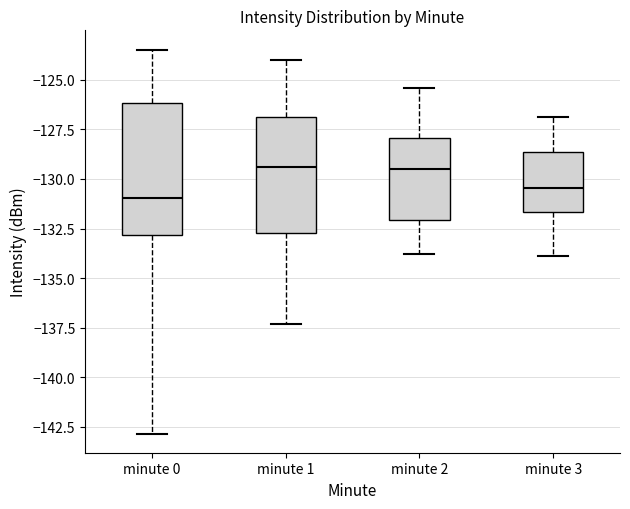

Which box's median line is the lowest?

minute 0